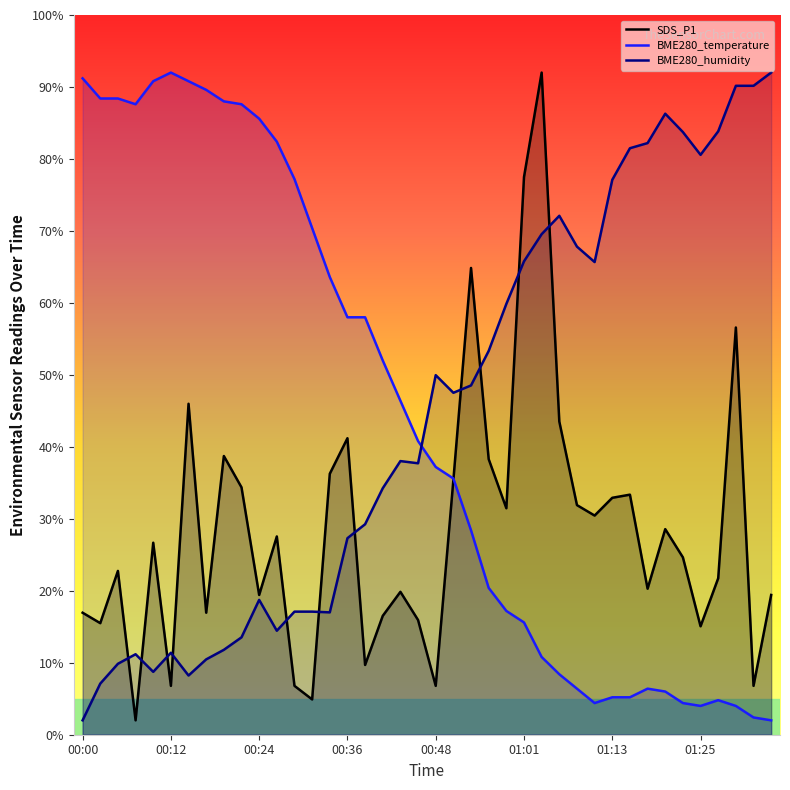

What is the difference between the BME280_temperature values at 01:27 and 00:51?

30.8